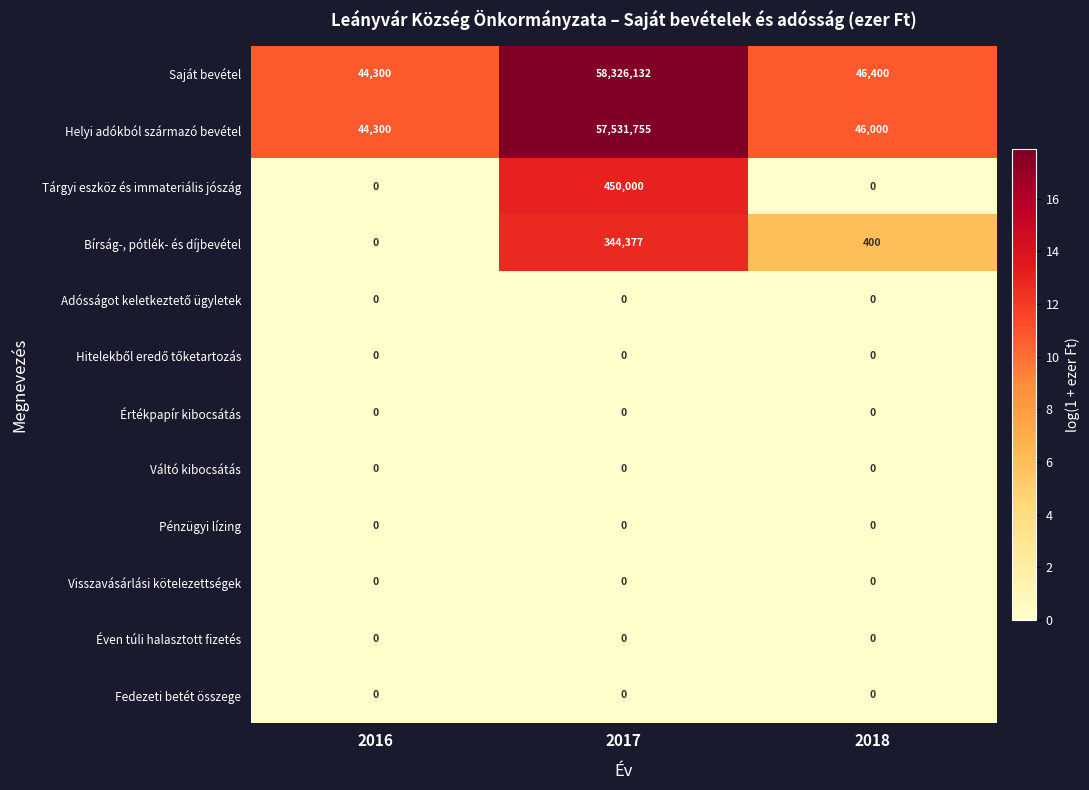

What is the difference between the highest and lowest values at 2016?

44300